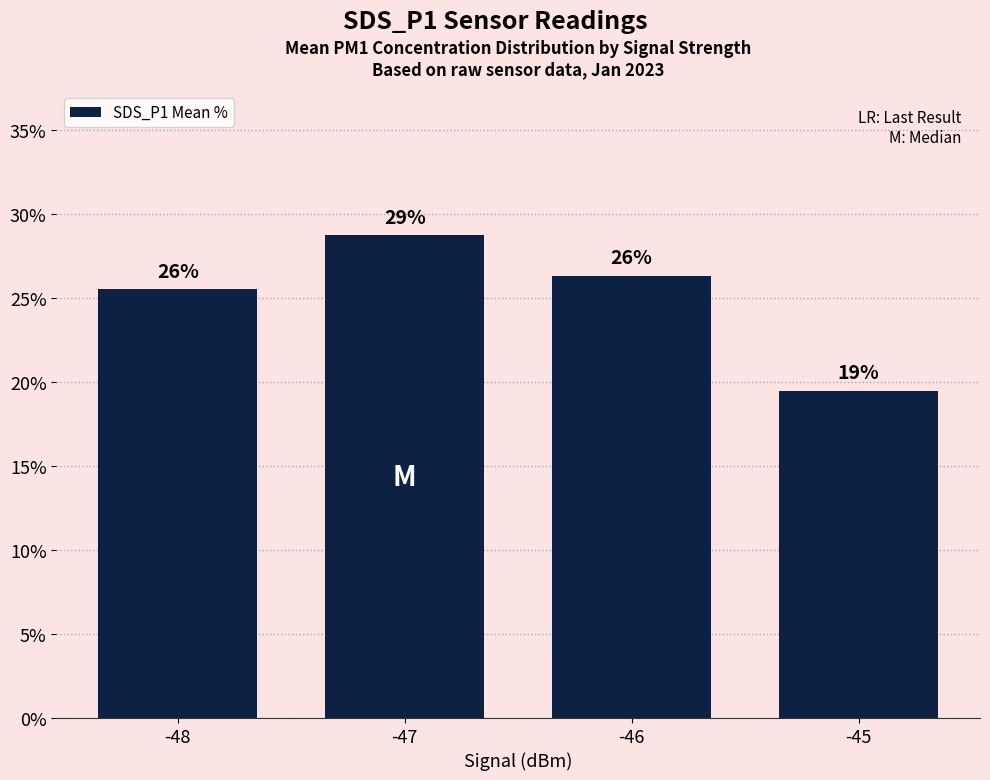

The chart shows a value of 26.7 at -45. True or false?

False